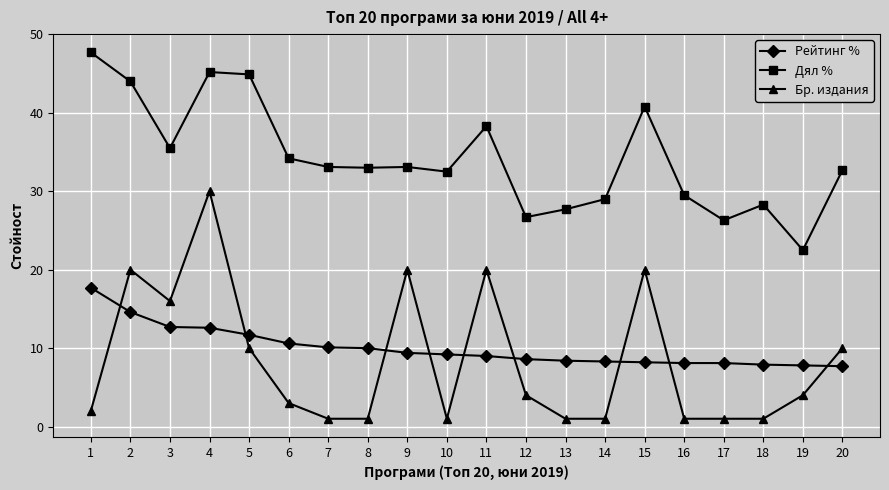

What is the difference between the highest and lowest values at 3?

22.8